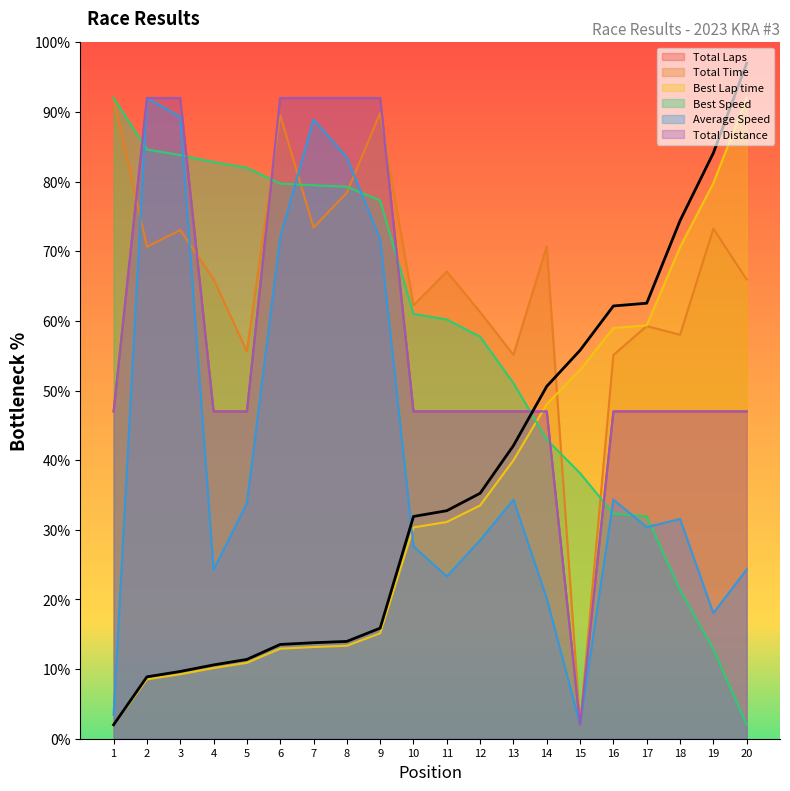

Reading left to right, extract all data points from this chart.

Total Laps: 47.0	92.0	92.0	47.0	47.0	92.0	92.0	92.0	92.0	47.0	47.0	47.0	47.0	47.0	2.0	47.0	47.0	47.0	47.0	47.0
Total Time: 92.0	70.6	73.0	66.0	55.6	89.6	73.4	78.4	89.9	62.2	67.1	61.3	55.1	70.7	2.0	55.1	59.3	58.0	73.2	65.9
Best Lap time: 2.0	8.5	9.3	10.1	10.9	12.9	13.2	13.3	15.1	30.3	31.1	33.5	40.0	48.0	52.9	59.0	59.4	70.6	79.8	92.0
Best Speed: 92.0	84.6	83.8	82.8	82.0	79.7	79.5	79.3	77.3	61.0	60.2	57.7	51.1	43.0	38.1	32.3	31.9	21.3	12.9	2.0
Average Speed: 3.4	92.0	89.3	24.3	33.8	72.0	88.9	83.5	71.7	27.6	23.3	28.5	34.3	20.1	2.0	34.3	30.4	31.6	18.0	24.3
Total Distance: 47.0	92.0	92.0	47.0	47.0	92.0	92.0	92.0	92.0	47.0	47.0	47.0	47.0	47.0	2.0	47.0	47.0	47.0	47.0	47.0